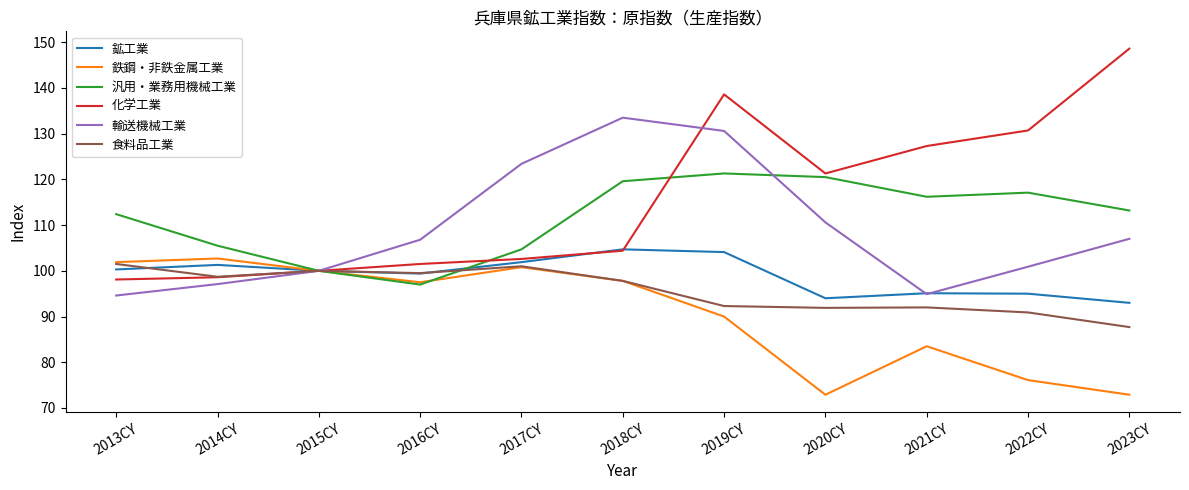

Which series has the widest spread of values?

化学工業